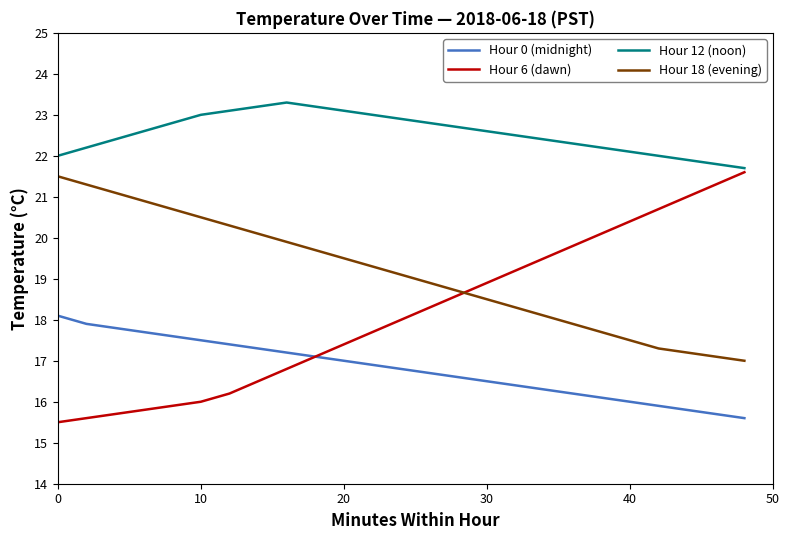

True or false: Hour 12 (noon) and Hour 18 (evening) cross at least once.

False